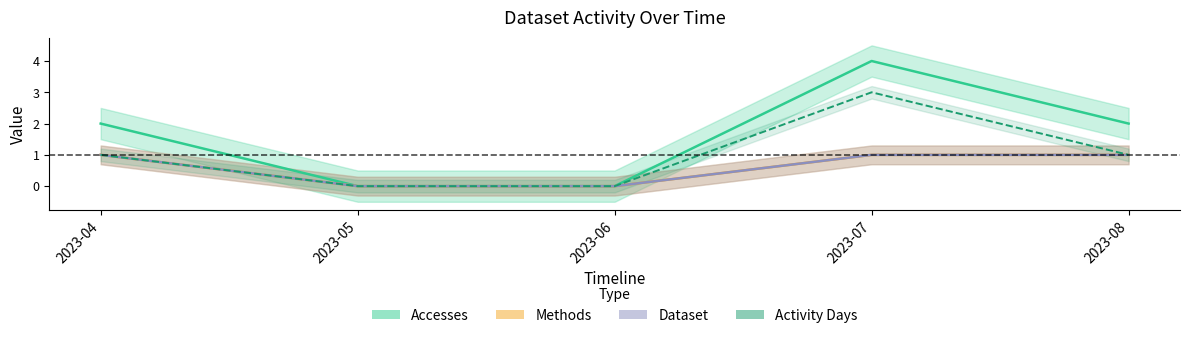

What is the difference between the maximum and minimum values in the Activity Days series?

3